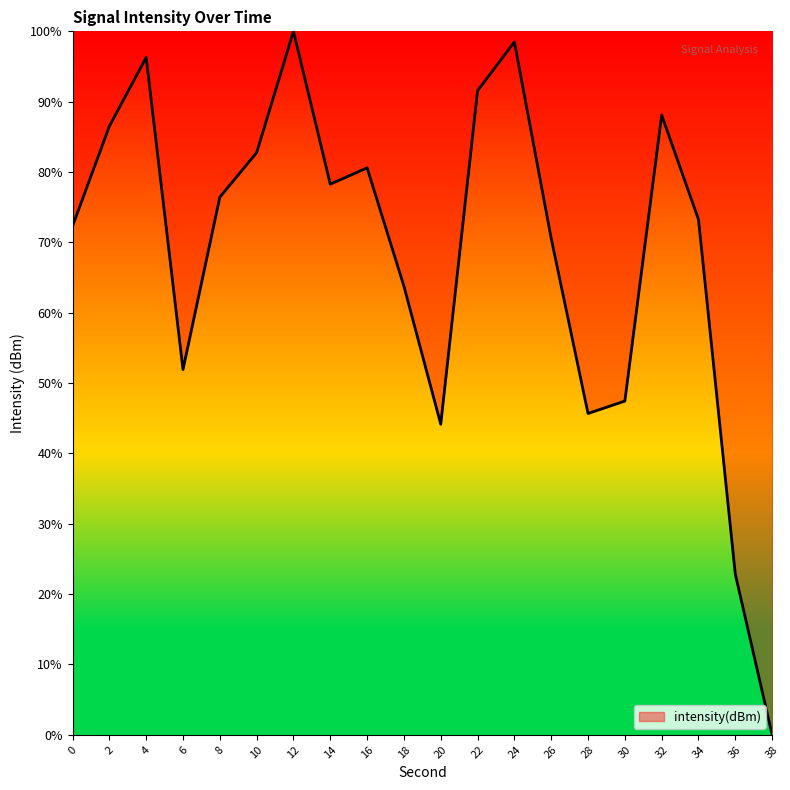

List the labels in order of value, smallest first.

38, 36, 20, 28, 30, 6, 18, 26, 0, 34, 8, 14, 16, 10, 2, 32, 22, 4, 24, 12